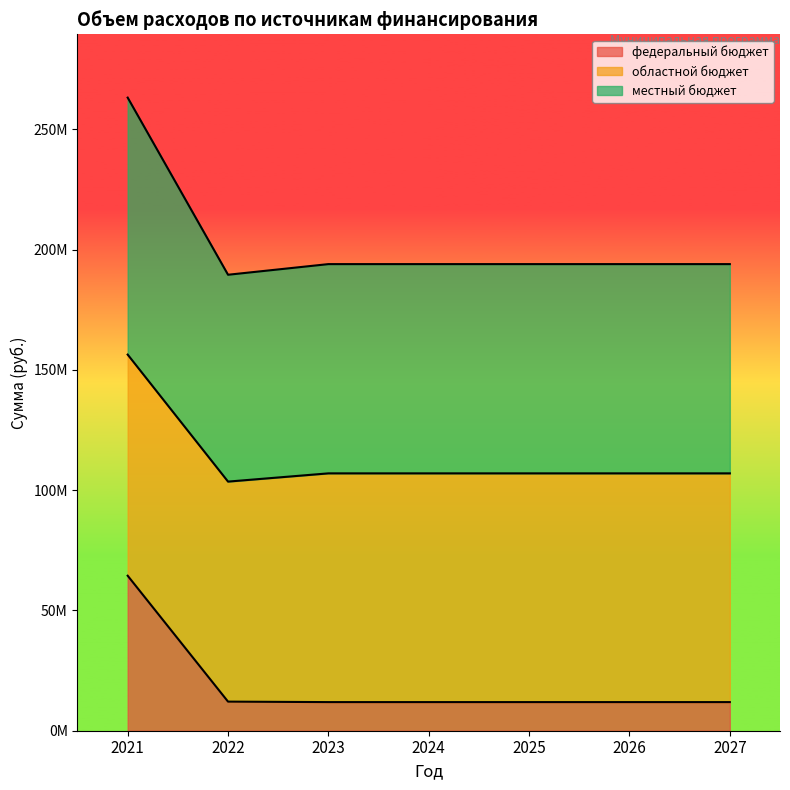

How many values in the местный бюджет series are below 193948971?

1